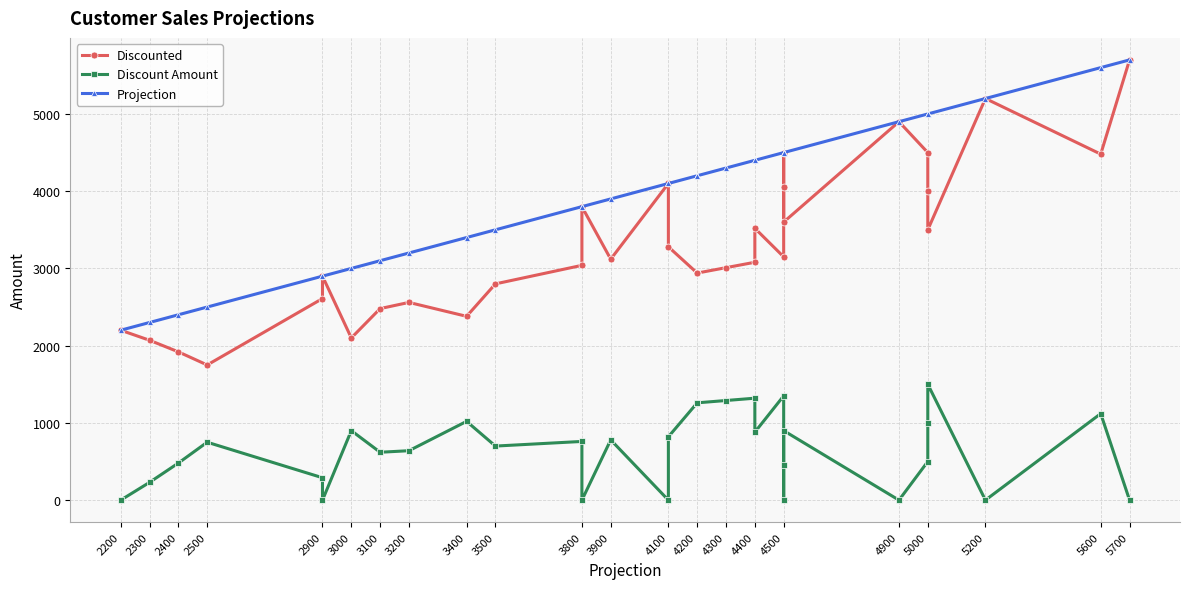

True or false: Discounted and Discount Amount cross at least once.

False